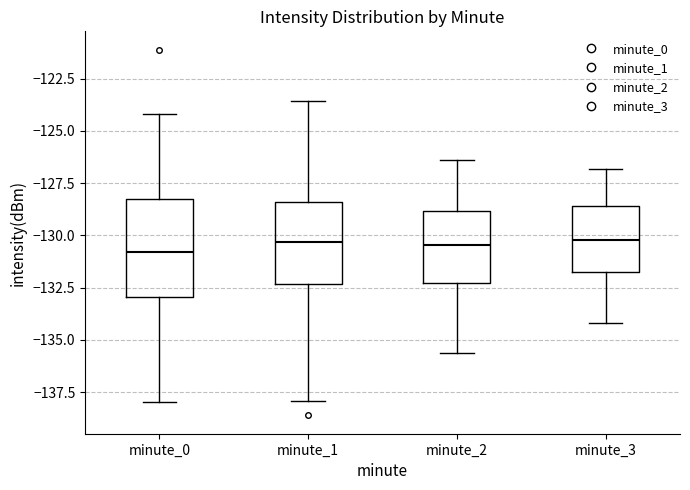

Where does the upper whisker of the box for minute_2 end on the y-axis? The values are not printed on the chart, so give them approximately, as read against the axis.

-126.5